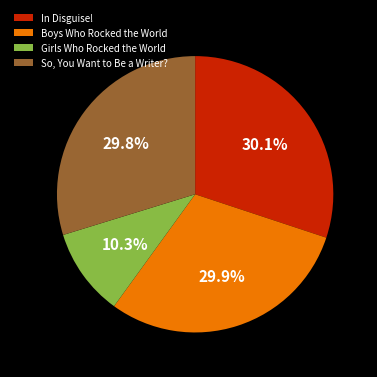

How many segments does this pie chart have?

4